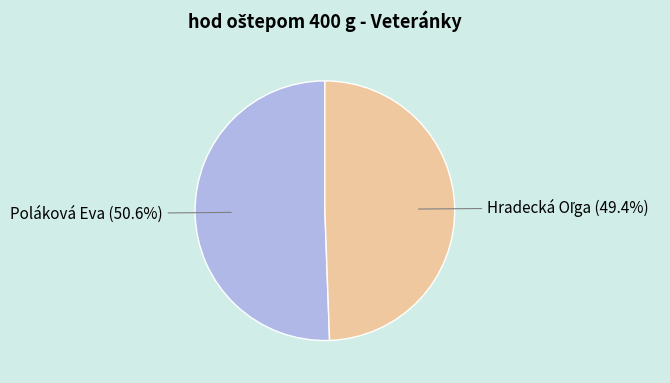

Is there any slice that represents more than half of the pie?

Yes